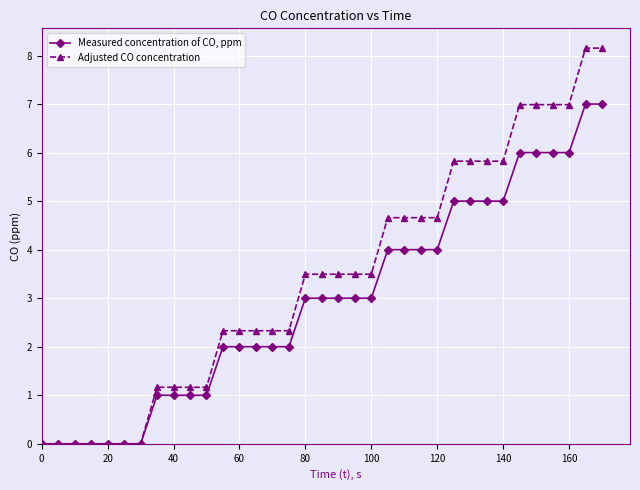

Which series has the largest total across all categories?

Adjusted CO concentration